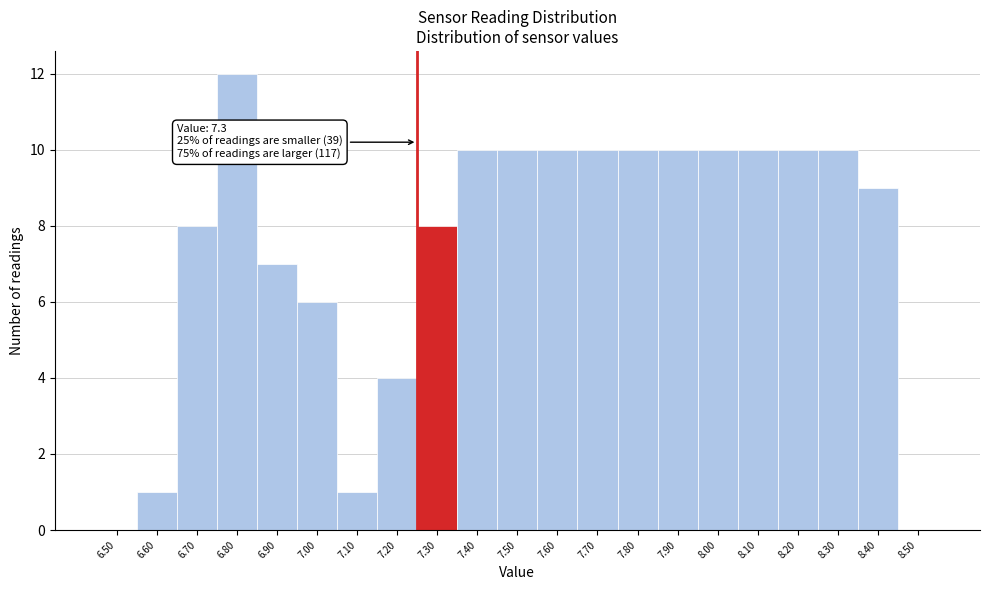

Reading left to right, list all the values displayed in this chart.

6.50=0	6.60=1	6.70=8	6.80=12	6.90=7	7.00=6	7.10=1	7.20=4	7.30=8	7.40=10	7.50=10	7.60=10	7.70=10	7.80=10	7.90=10	8.00=10	8.10=10	8.20=10	8.30=10	8.40=9	8.50=0